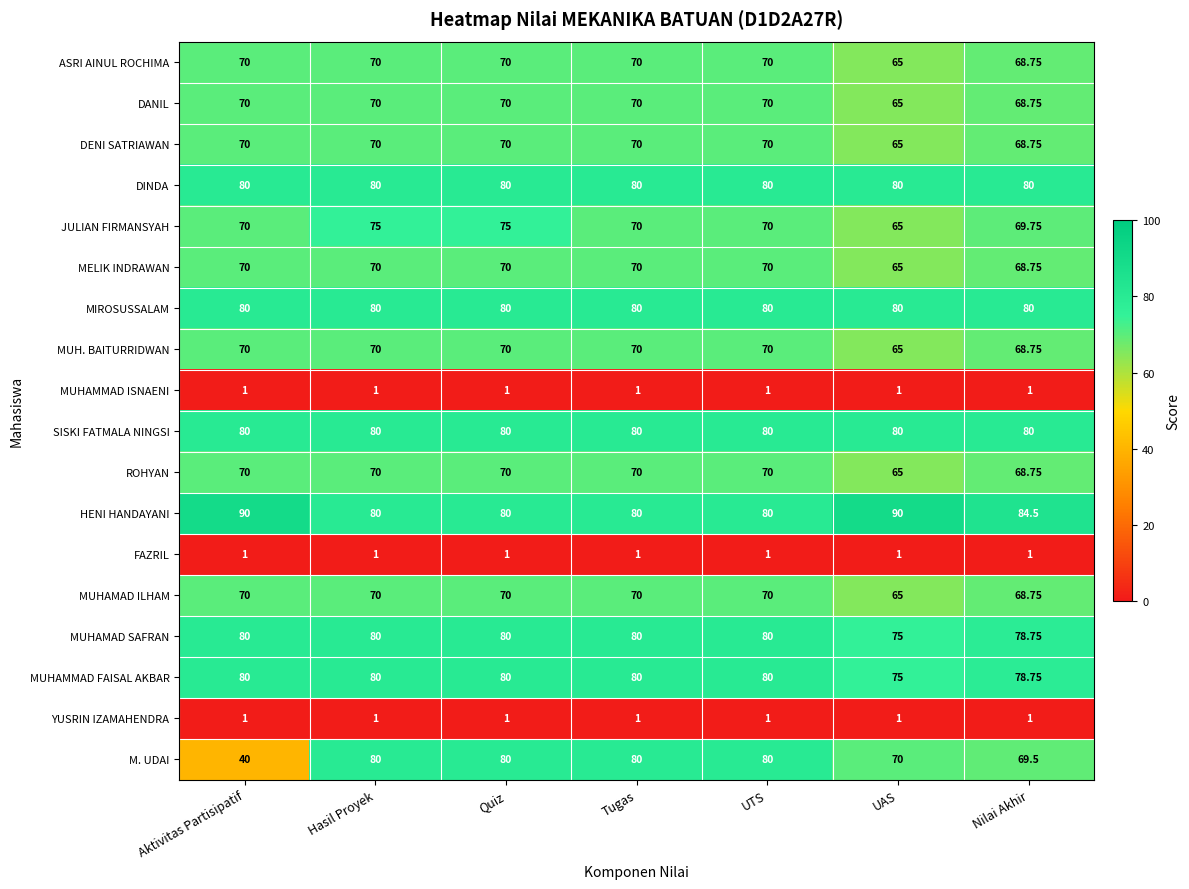

Is the value of FAZRIL at Tugas greater than the value of MUH. BAITURRIDWAN at Nilai Akhir?

No